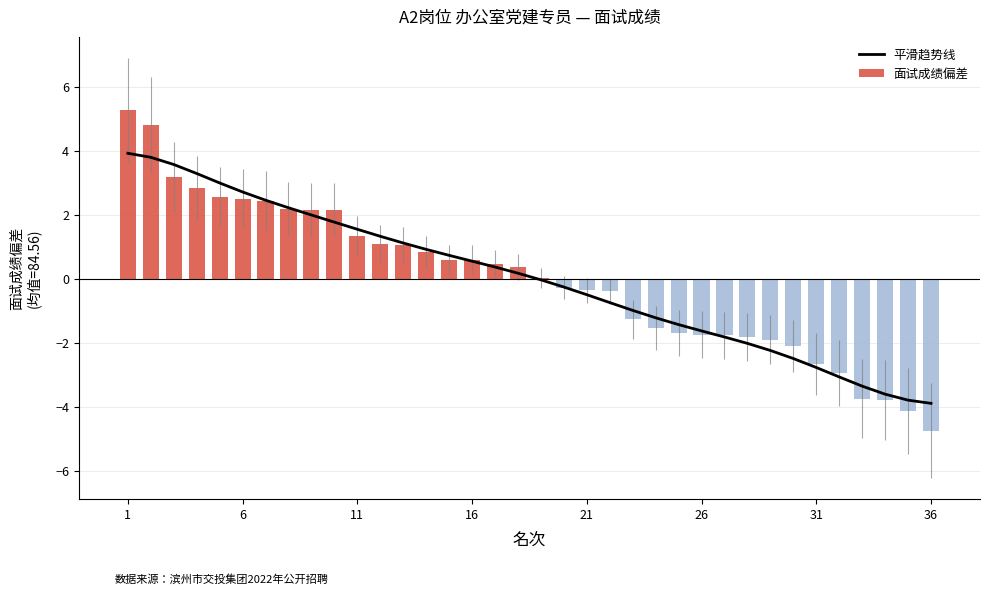

What is the difference between the maximum and second lowest values in the 面试成绩偏差 series?

9.4